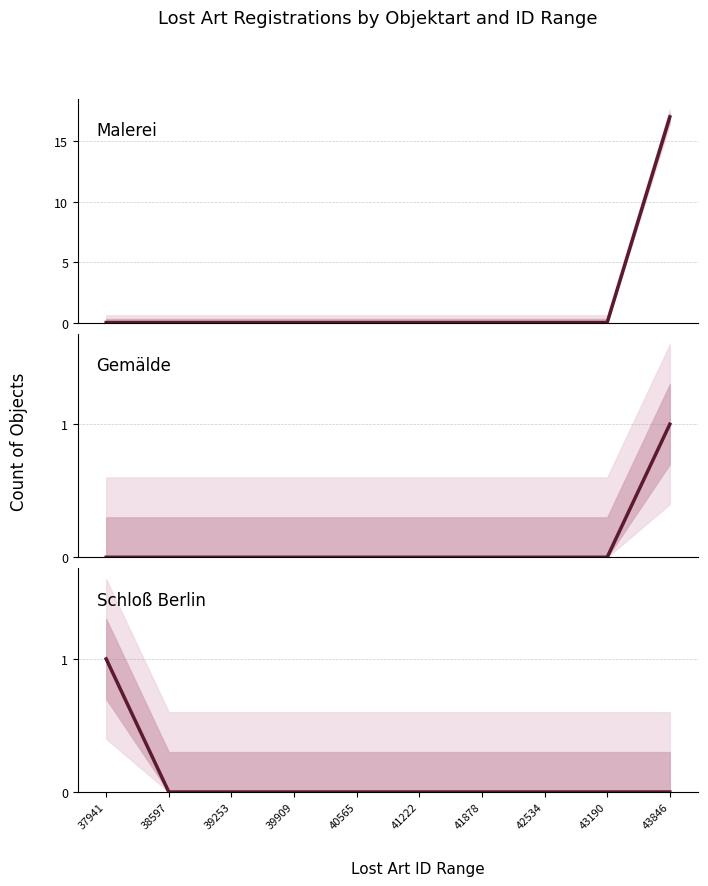

Which series has the largest range (max minus min)?

Malerei